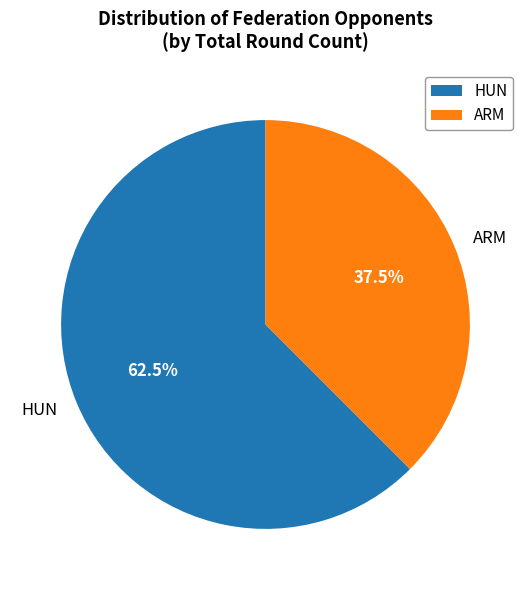

Approximately how many times larger is the value at HUN compared to ARM?

1.7